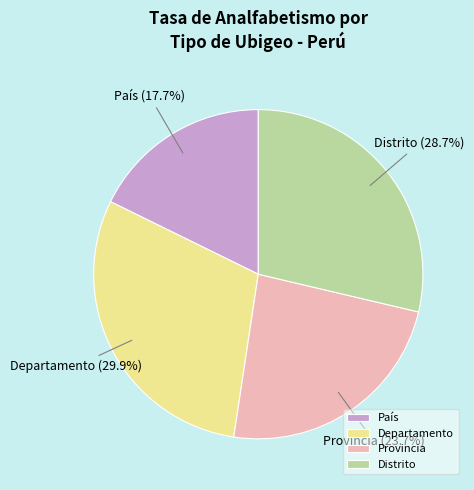

Which category has the smallest portion of the pie?

País